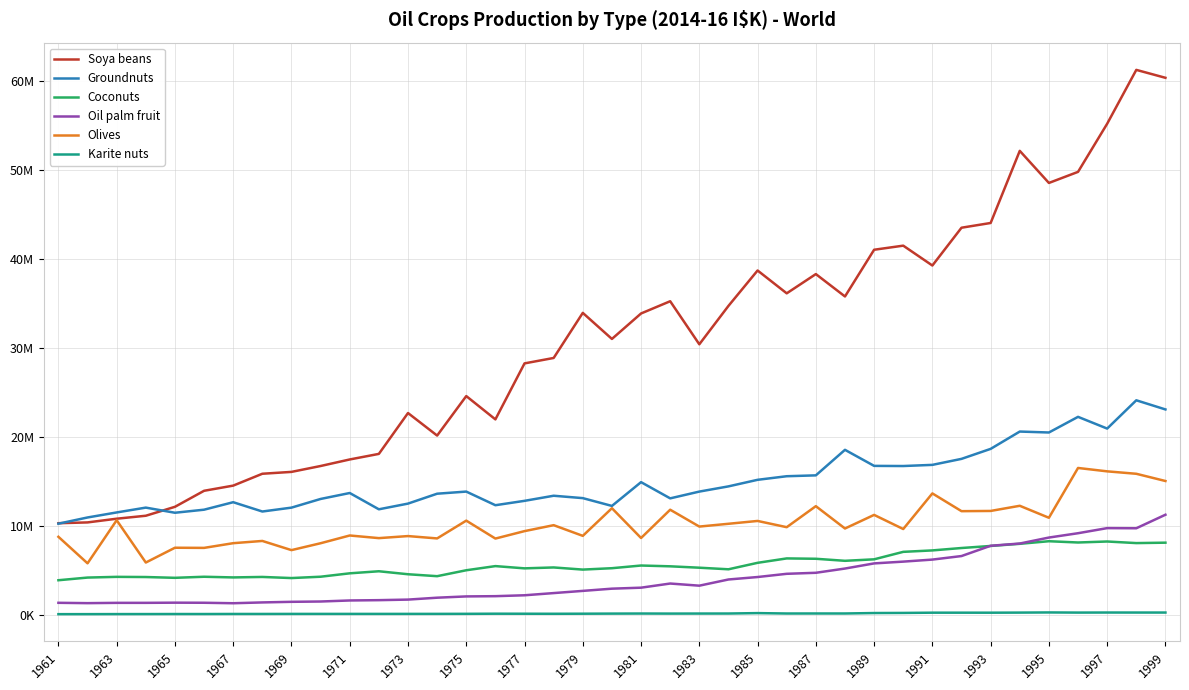

What are all the series names shown in the legend?

Soya beans, Groundnuts, Coconuts, Oil palm fruit, Olives, Karite nuts